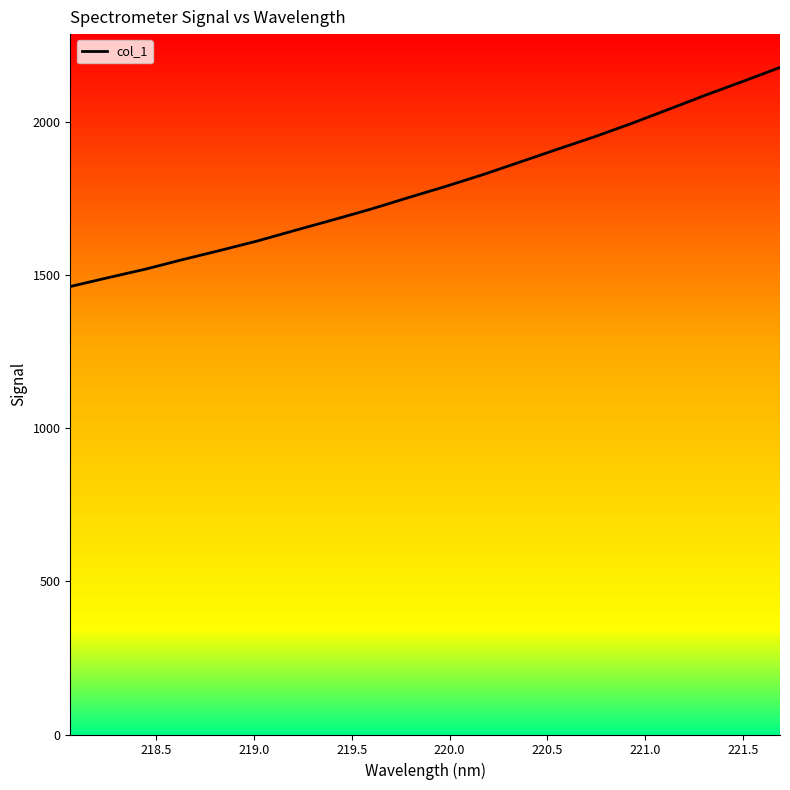

What is the minimum value shown in the chart?

1462.1